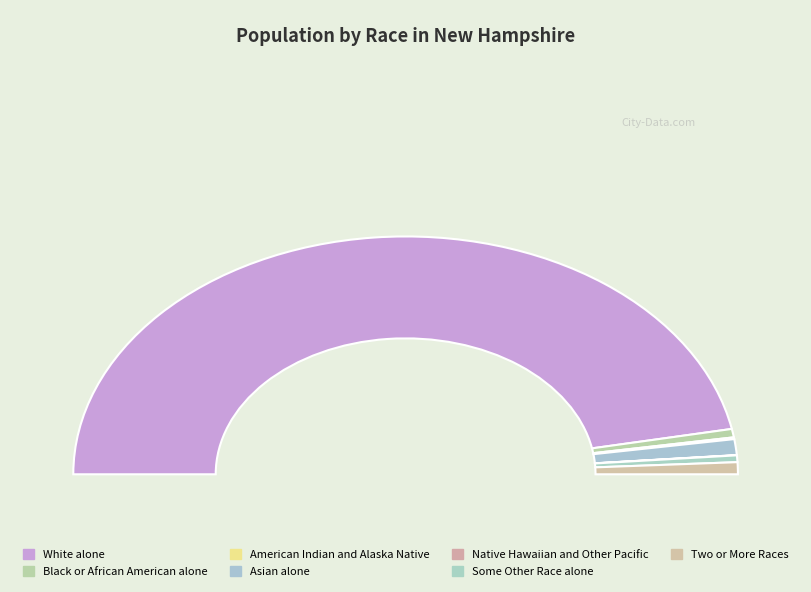

How many slices are in this pie chart?

7